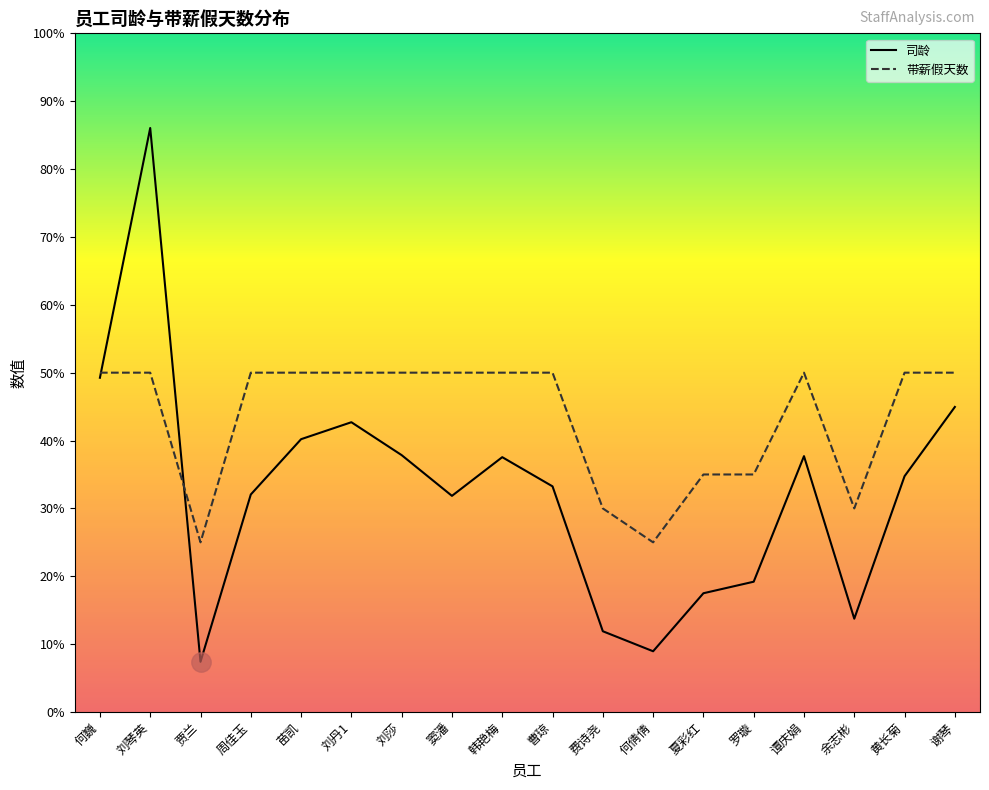

Is this an area chart (filled region under the line)?

No